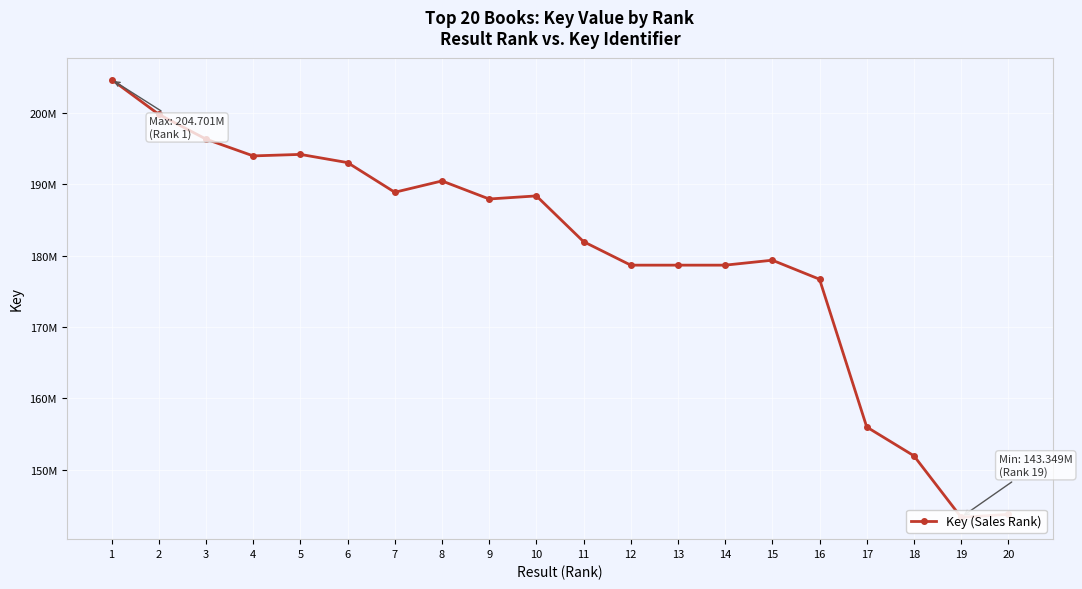

What is the difference between the second highest and second lowest values?

56070606